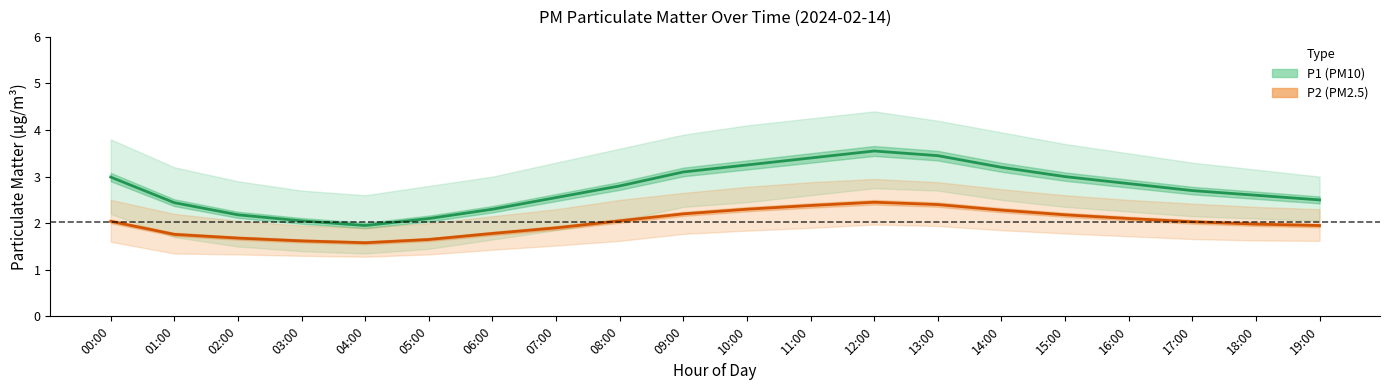

What is the value of the P1 point at the 18th from the left?

2.7